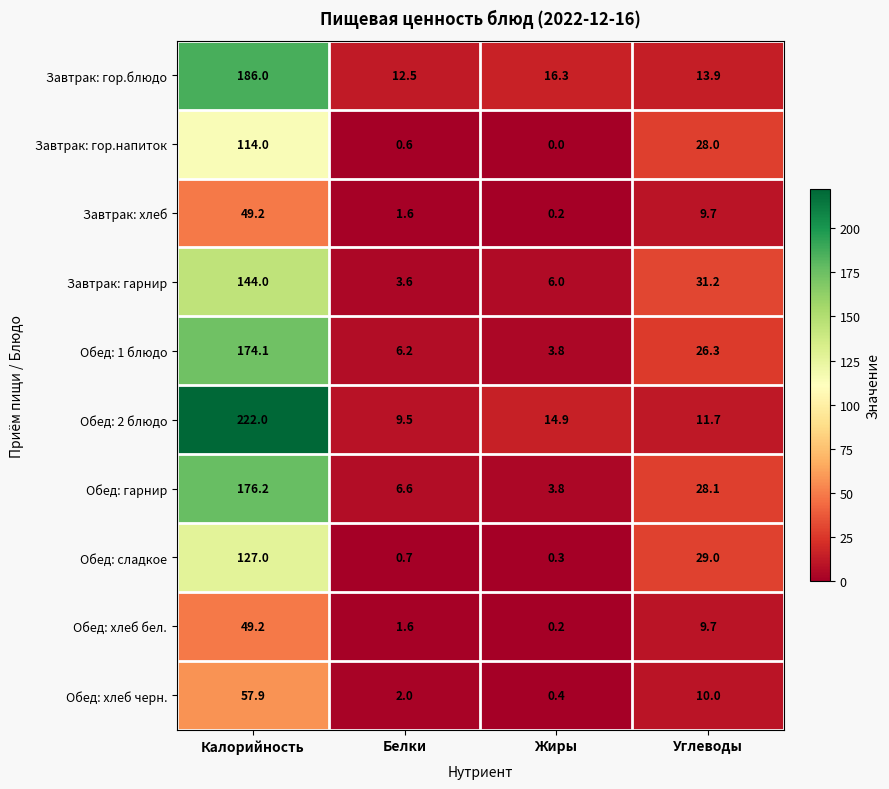

Between Калорийность and Жиры, which series saw the biggest shift?

Обед: 2 блюдо